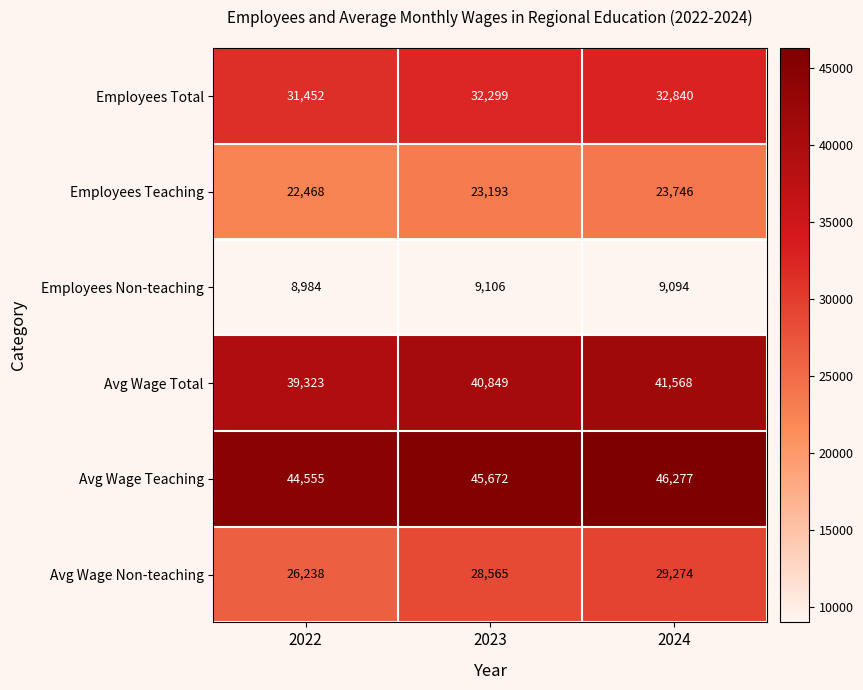

What is the sum of the Avg Wage Total values at 2024 and 2022?

80891